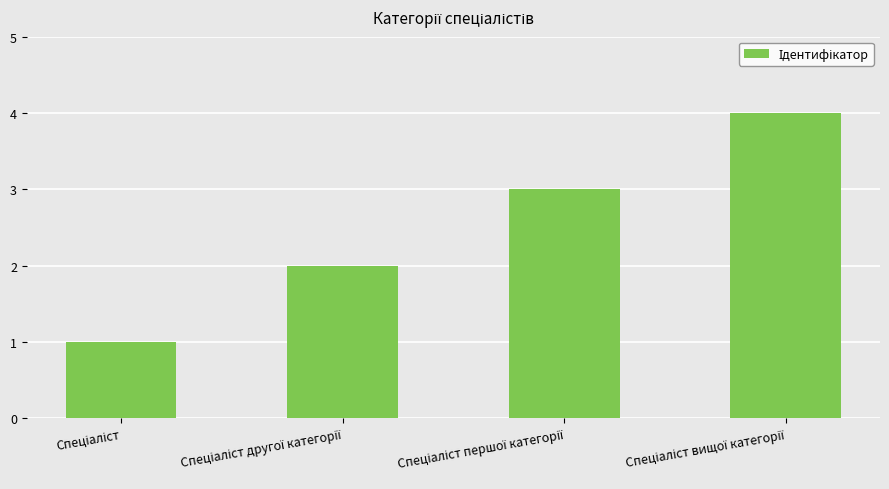

How many data points does each series have?

4